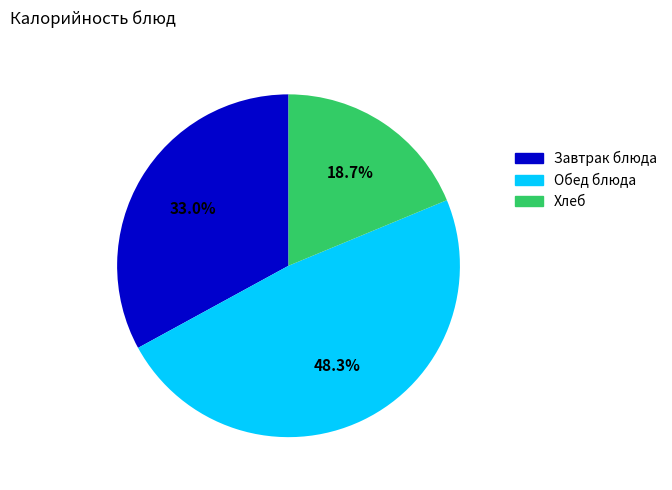

Count the number of slices in the pie.

3